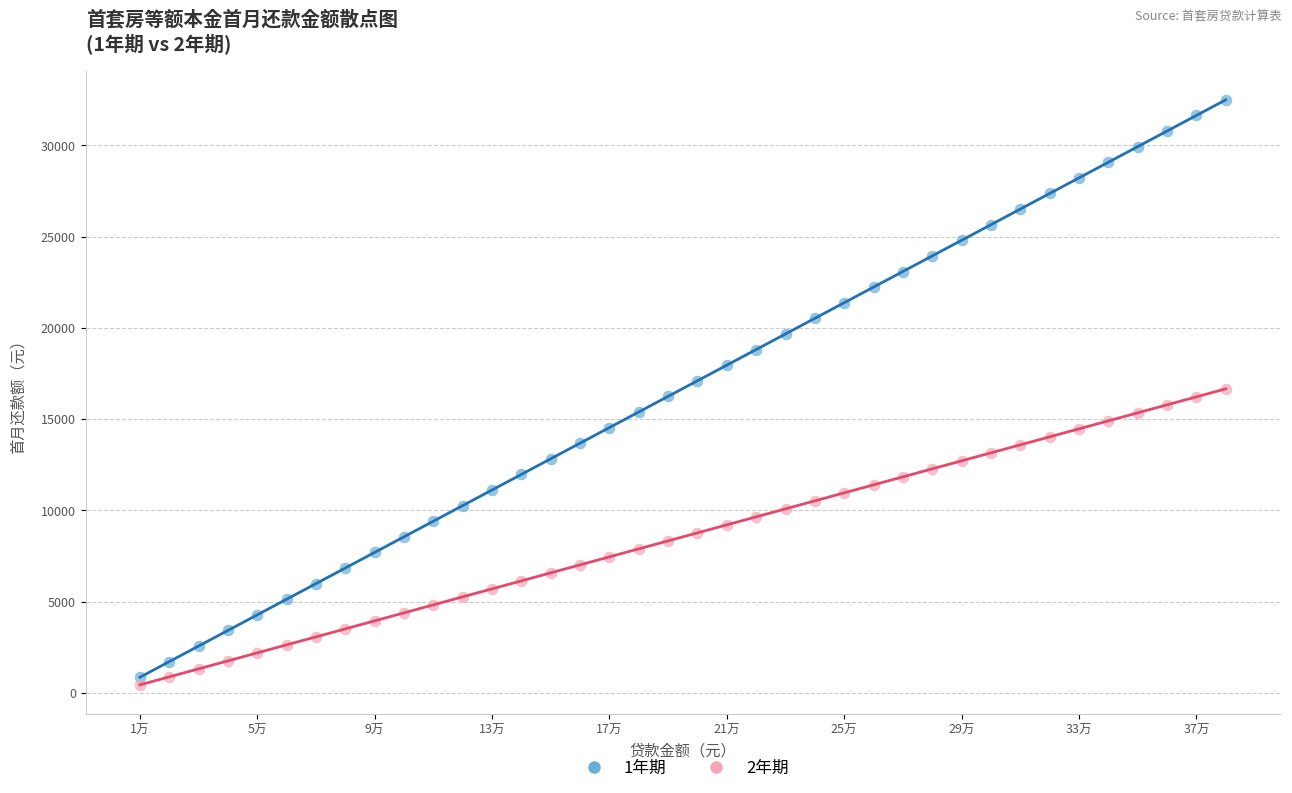

Across all data points, what is the range of Y values (max minus min)?

32051.7